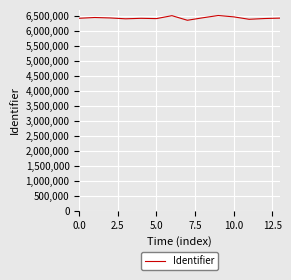

What is the minimum value shown in the chart?

6345094